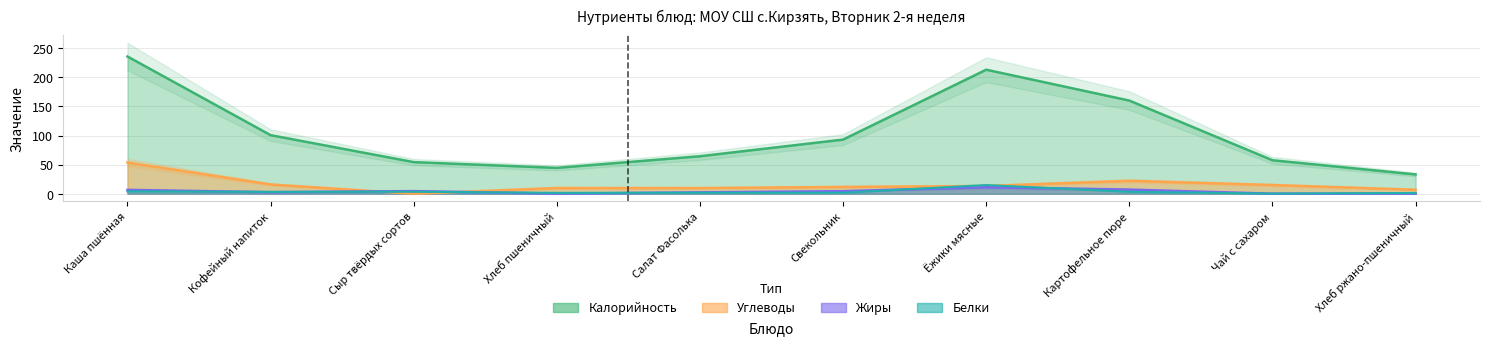

Which series changed the most between Картофельное пюре and Чай с сахаром?

Калорийность